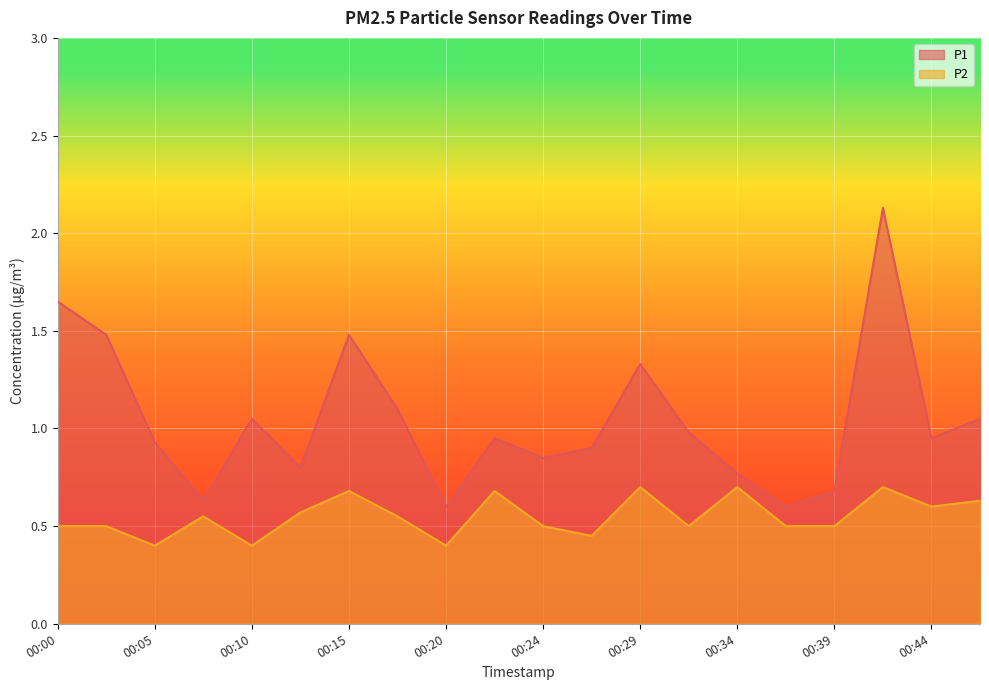

What is the value of the P1 point at the 8th from the left?

1.1